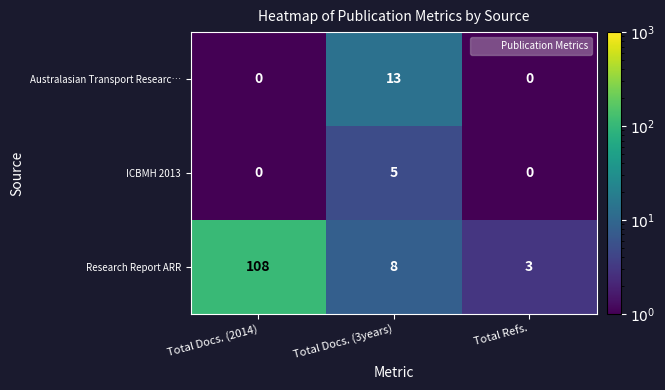

Read the Research Report ARR value at Total Refs..

3